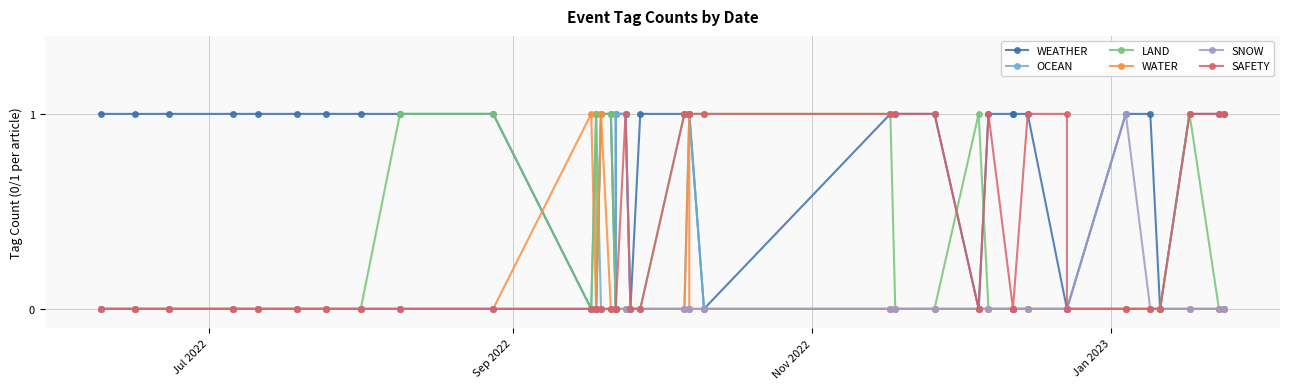

At Jan 2023, list the series in order from smallest to largest.

WEATHER, OCEAN, LAND, WATER, SNOW, SAFETY